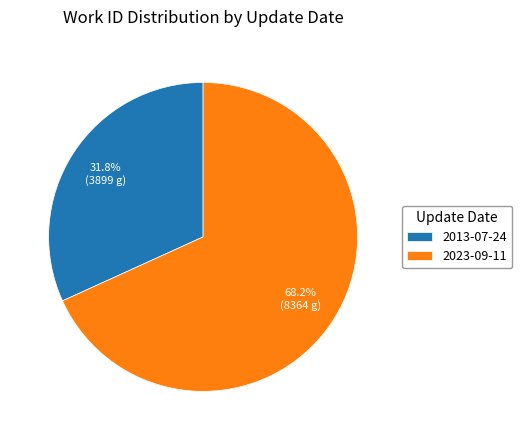

Combined, what portion of the pie is 2013-07-24 and 2023-09-11?

100.0%